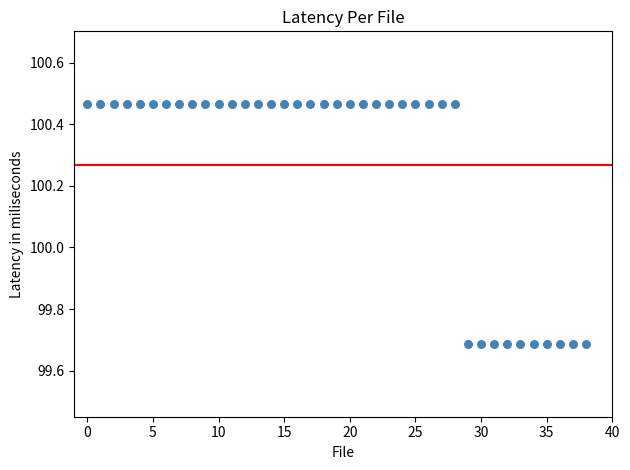

What is the range of Y values (max minus min)?

0.8